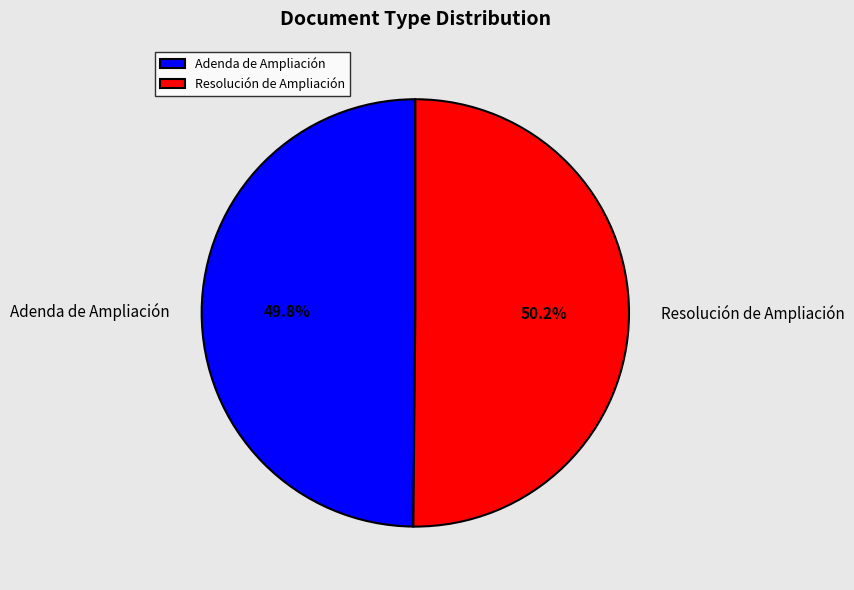

What is the ratio of the value at Resolución de Ampliación to the value at Adenda de Ampliación?

1.0